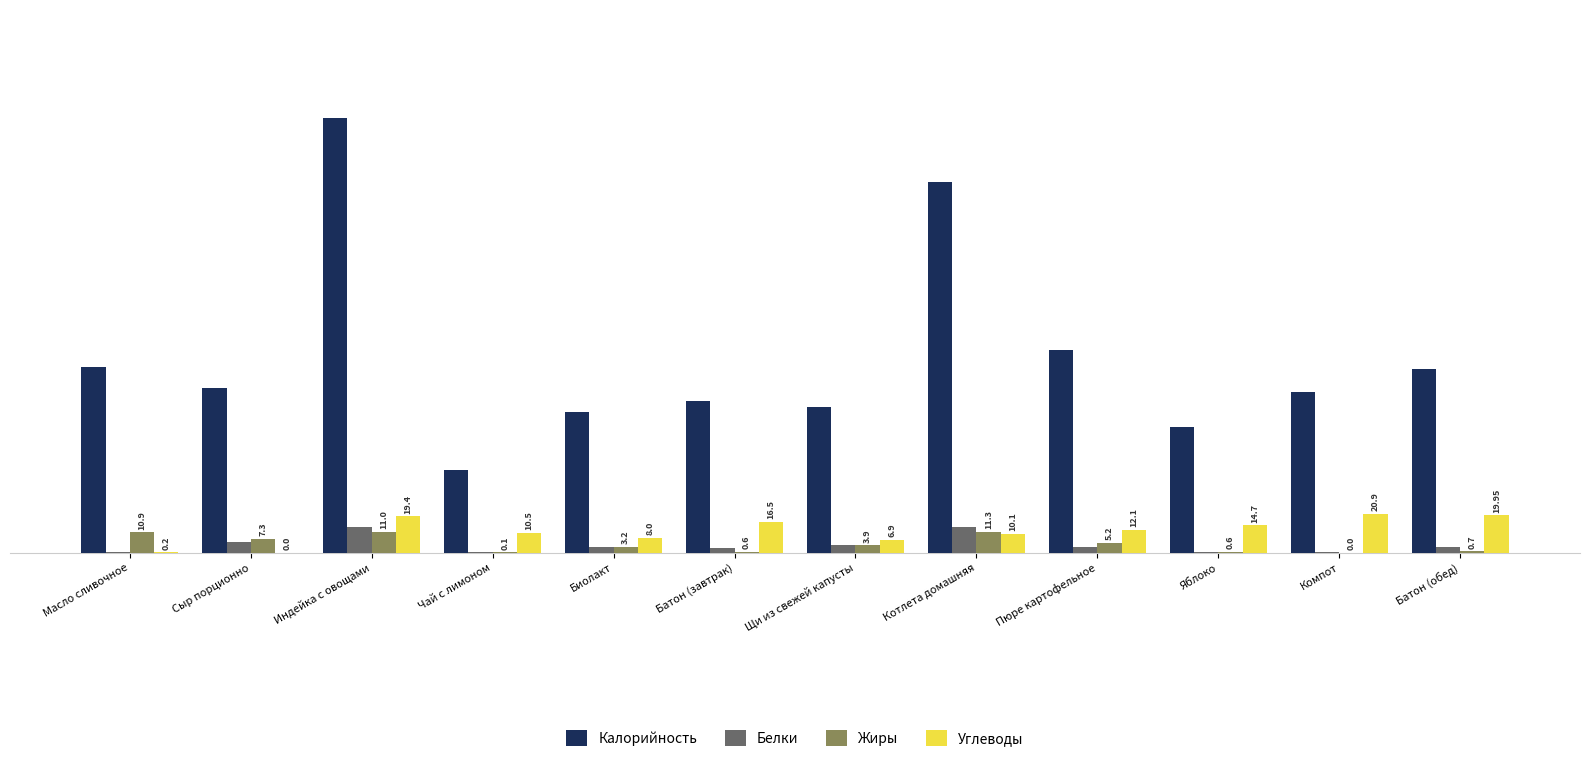

Between Сыр порционно and Батон (завтрак), which series saw the biggest shift?

Углеводы